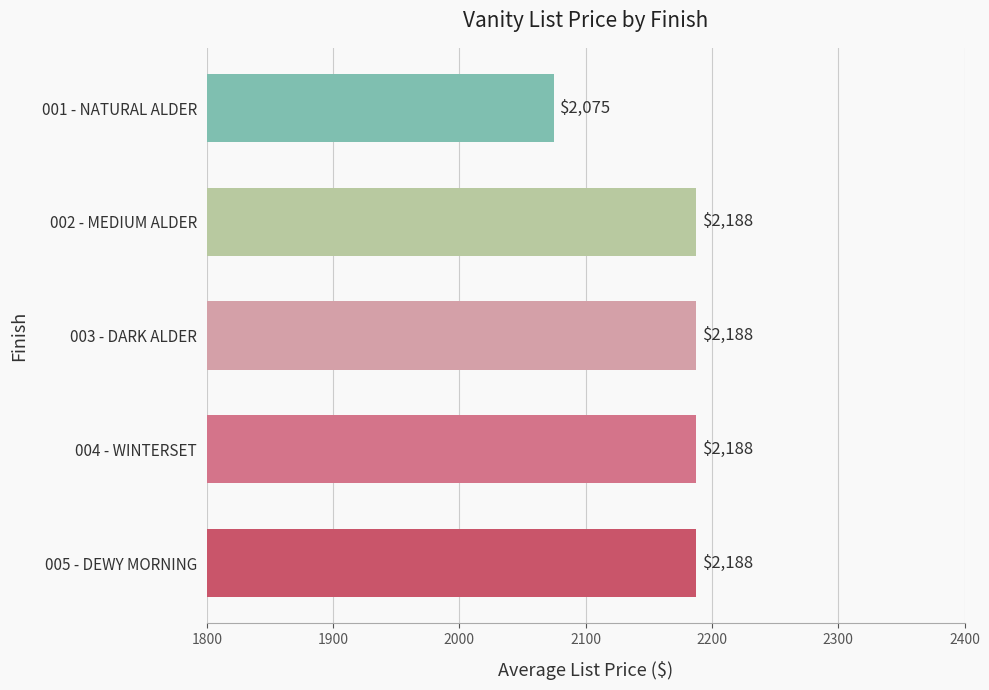

What value does the data have at 001 - NATURAL ALDER?

2075.0